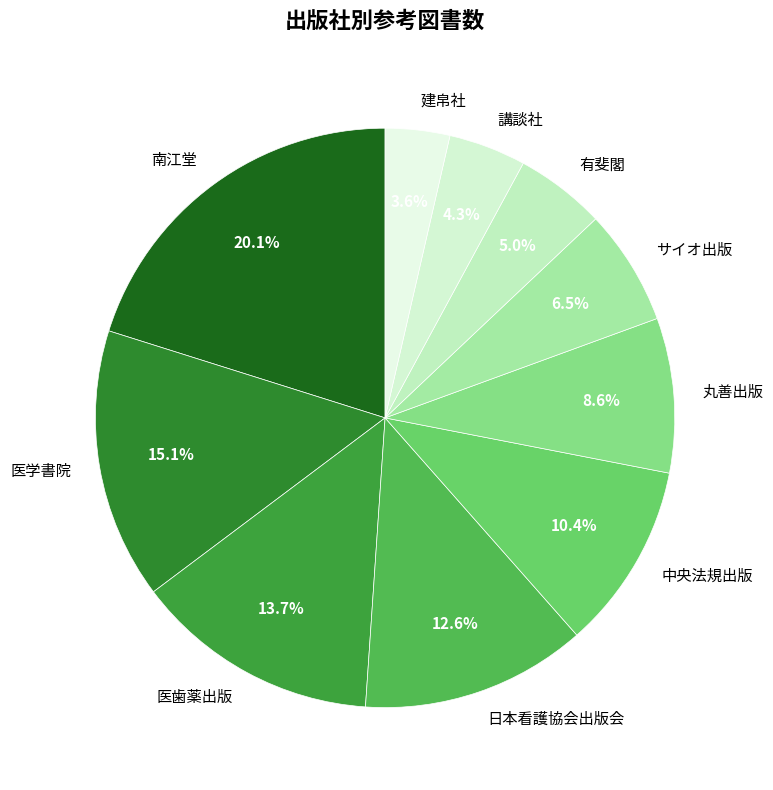

How many segments does this pie chart have?

10